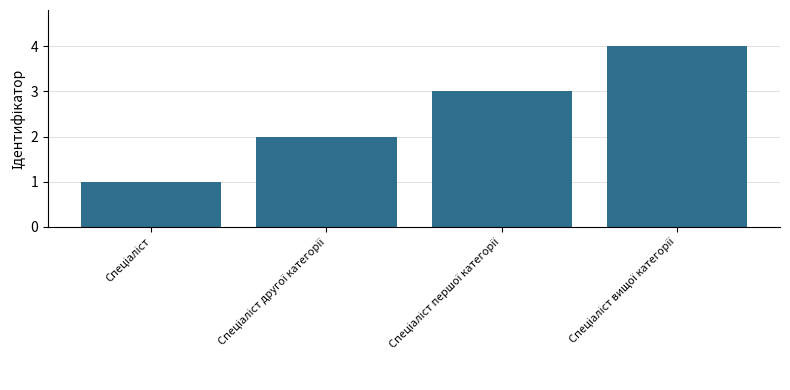

Reading right to left, transcribe all the data shown in this chart.

4	3	2	1